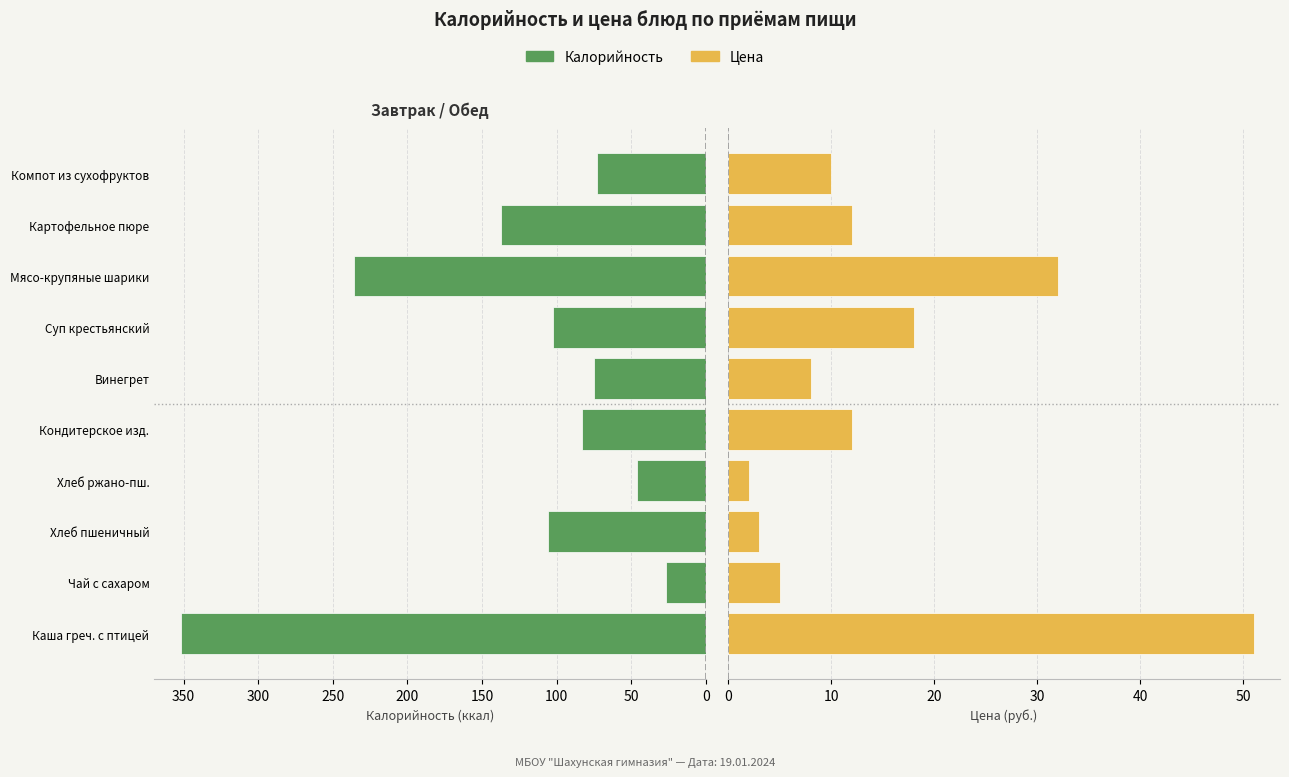

Reading left to right, list all the values displayed in this chart.

Калорийность: 352.0	26.8	105.8	46.0	82.8	75.1	102.7	236.1	137.2	72.9
Цена: 51.0	5.0	3.0	2.0	12.0	8.0	18.0	32.0	12.0	10.0